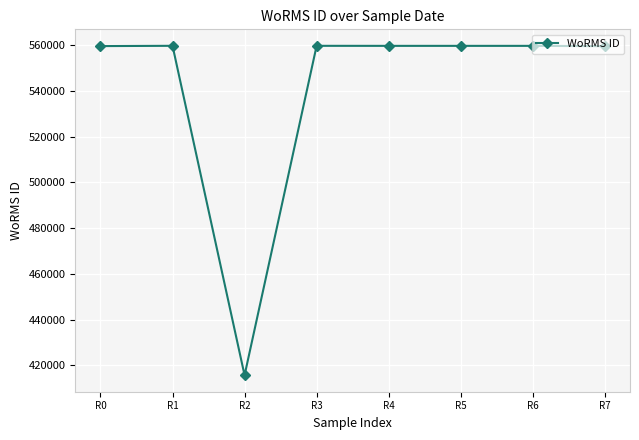

What is the change in value from R2 to R7?

+143976